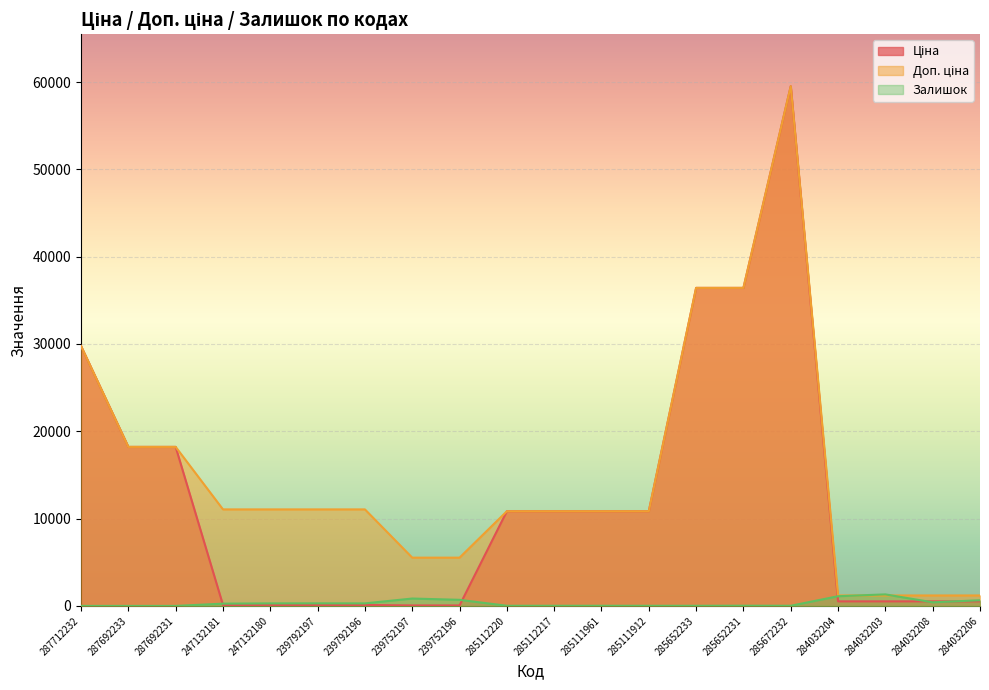

What is the label of the 7th point from the left?

239792196